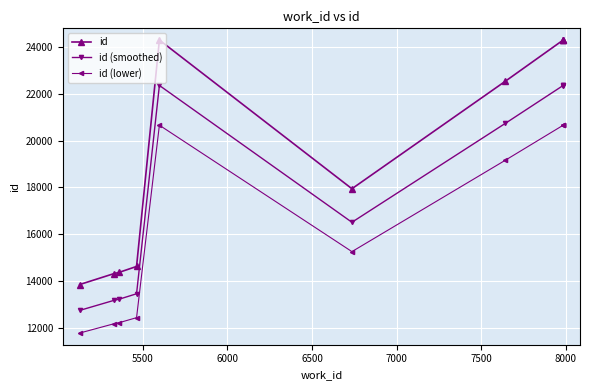

What is the difference between the maximum and minimum values in the id (lower) series?

8896.1